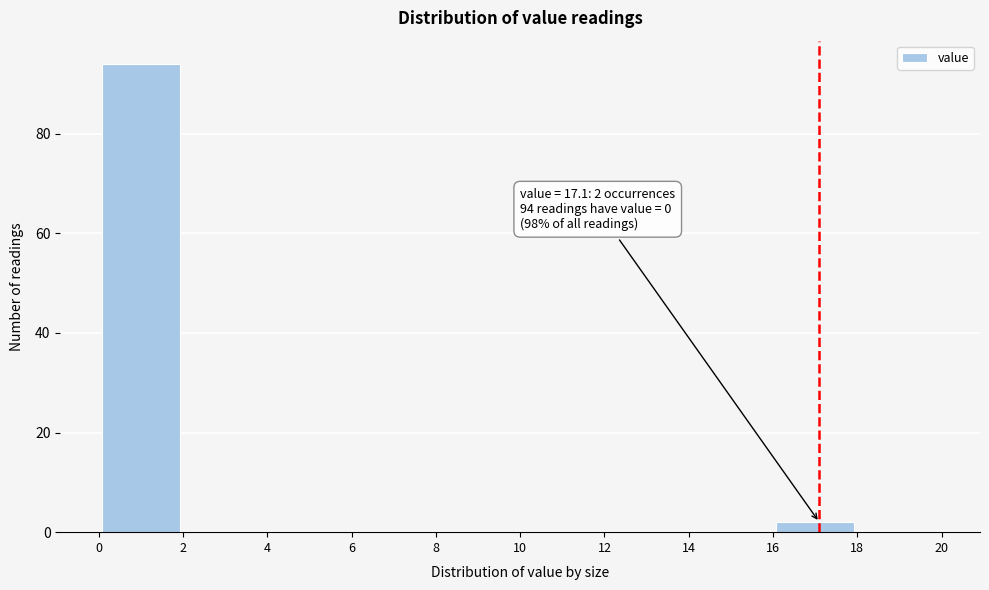

Which range on the x-axis has the tallest bar?

0 to 2